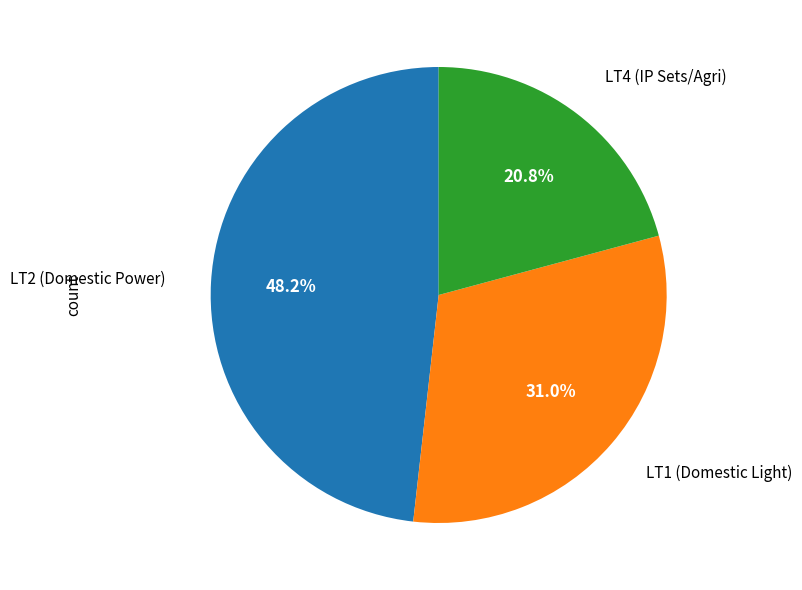

Is there any slice that represents more than half of the pie?

No